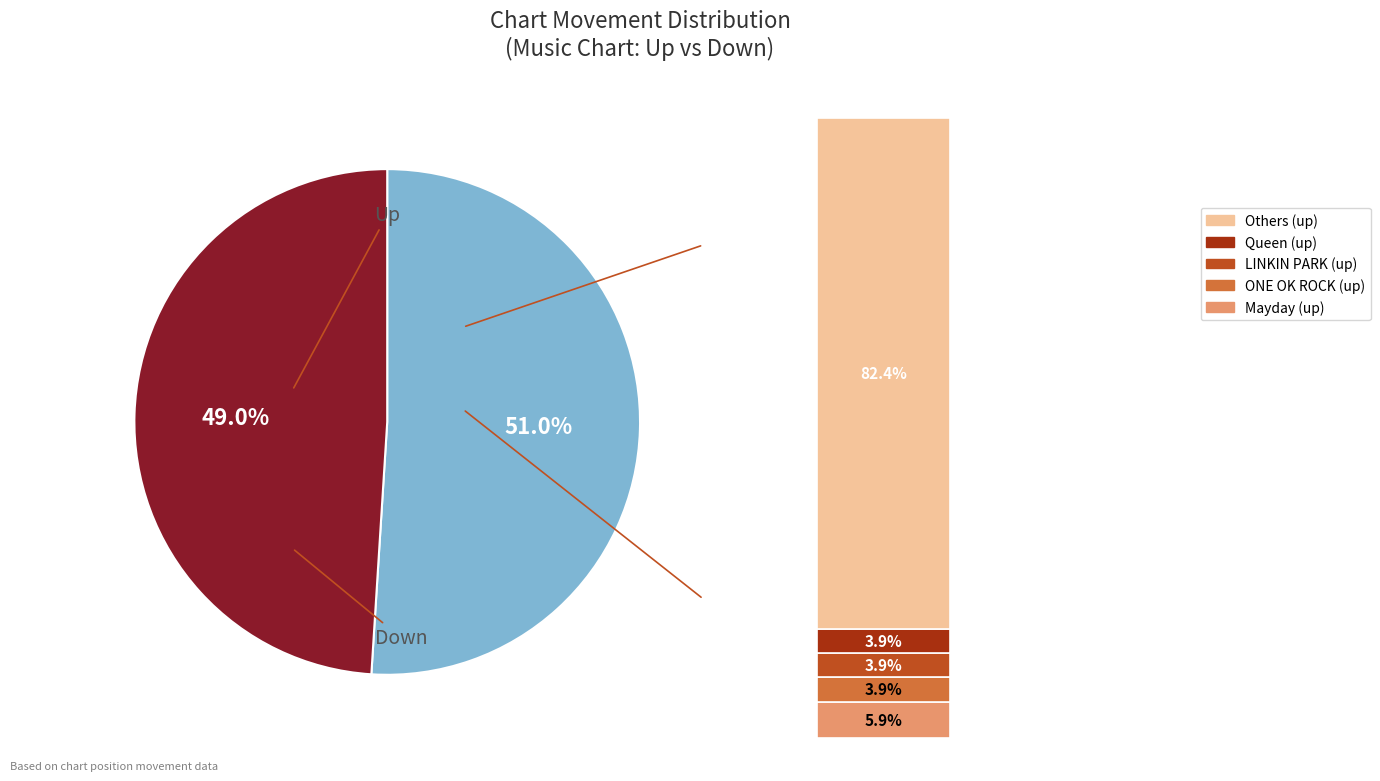

Combined, do down and up account for over 50%?

Yes